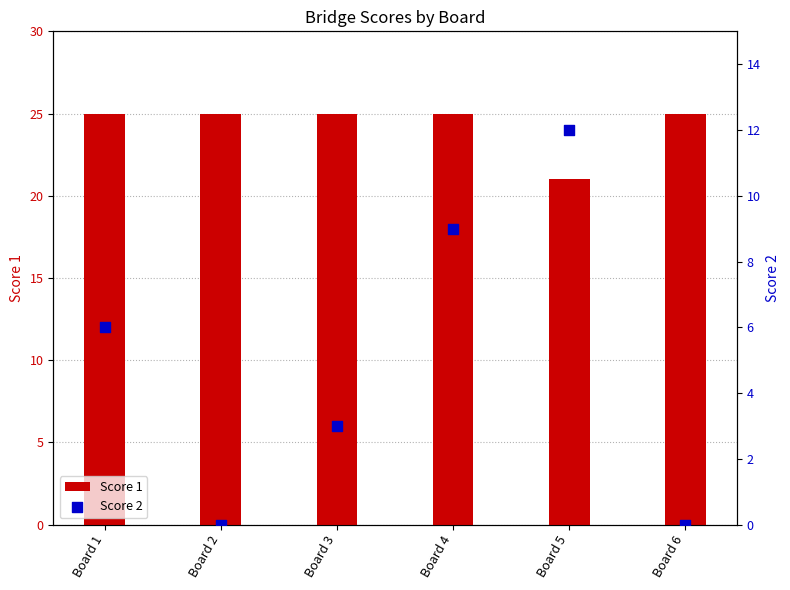

What is the total value across all series at Board 5?

33